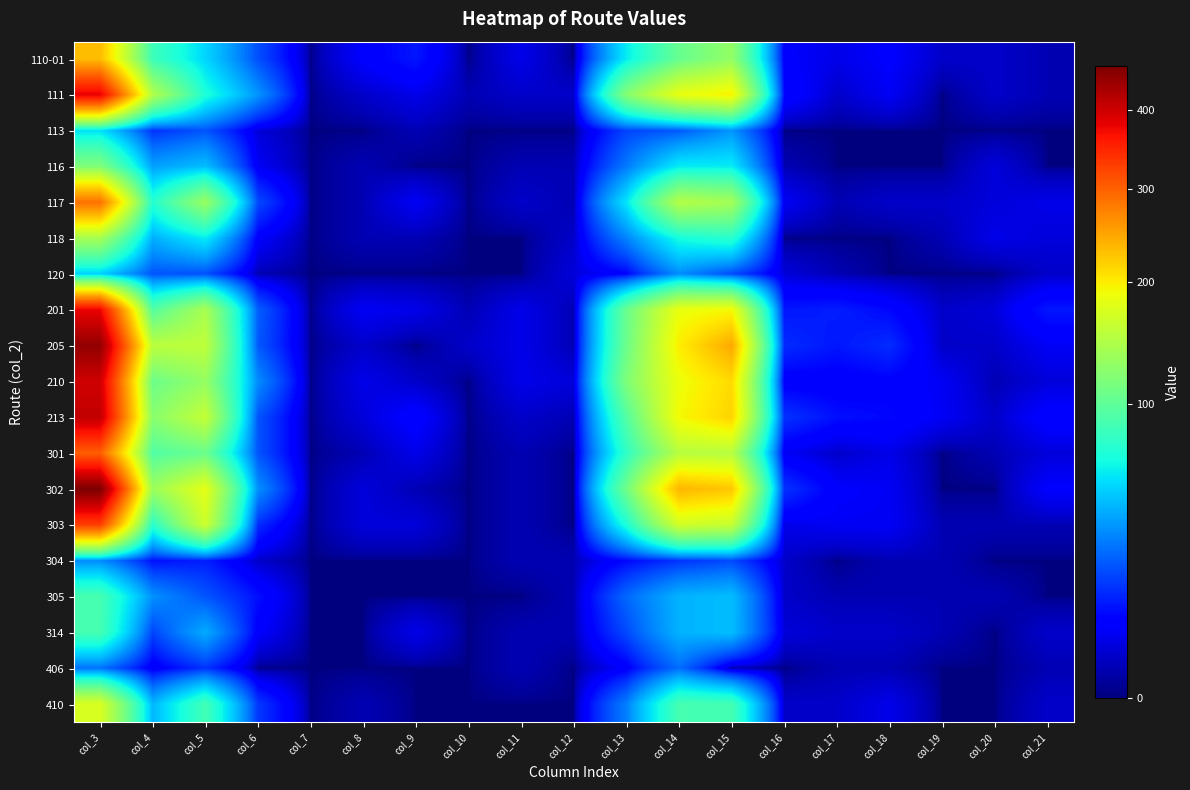

Which series has the largest total across all categories?

302